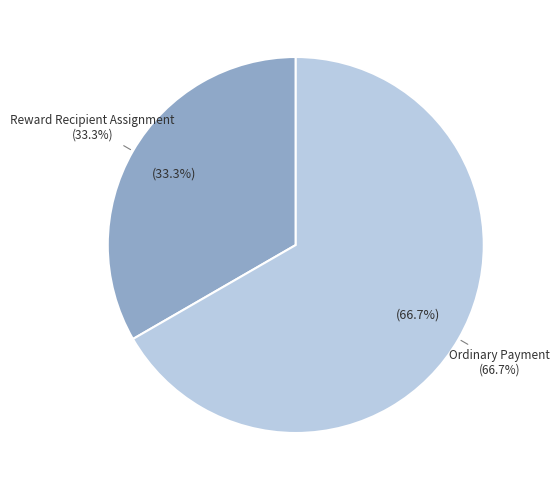

To the nearest percent, what percentage of the pie is Ordinary Payment?

67%